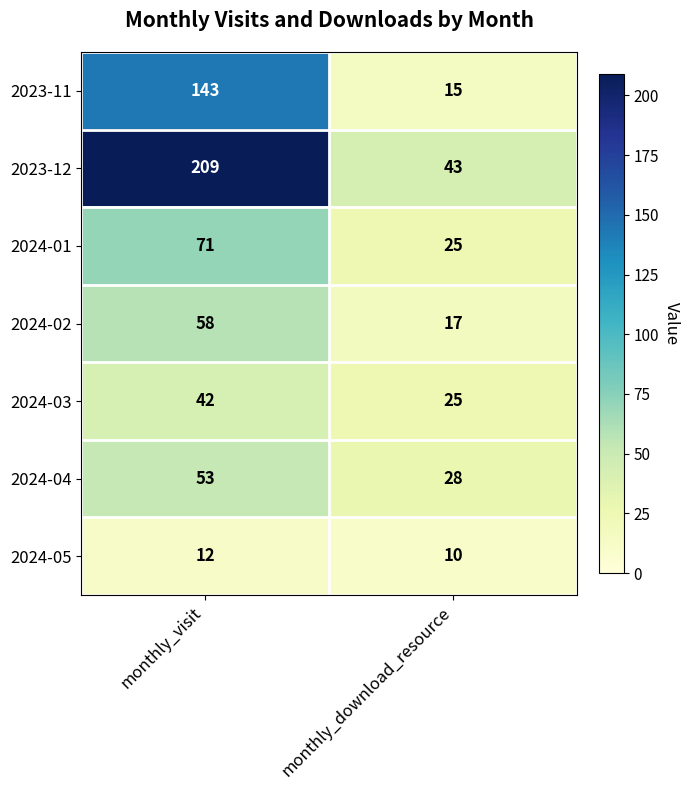

Which series changed the most between monthly_visit and monthly_download_resource?

2023-12